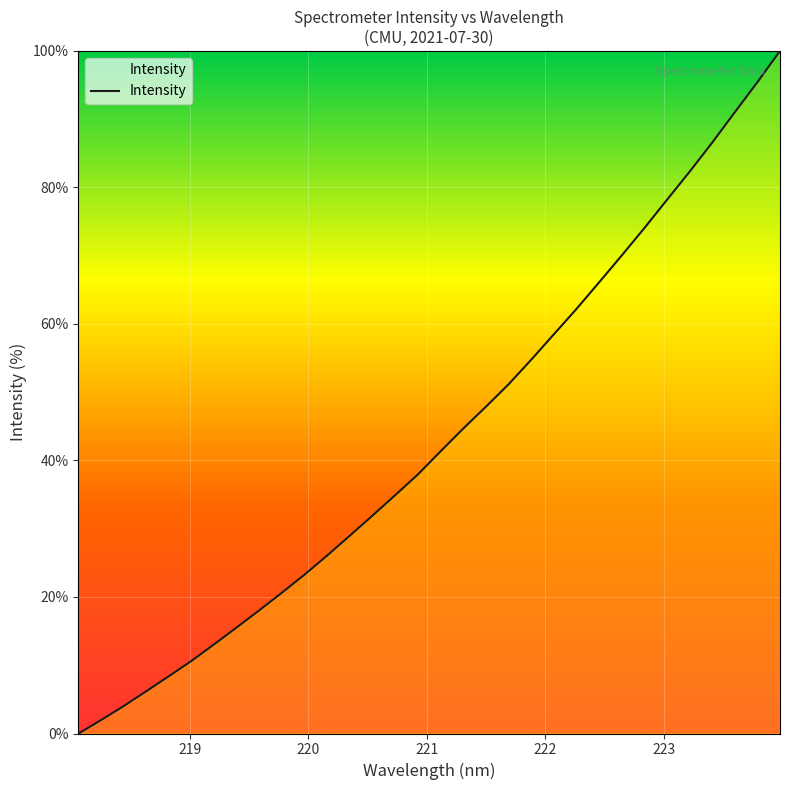

What is the difference between the maximum and second lowest values?

98.0